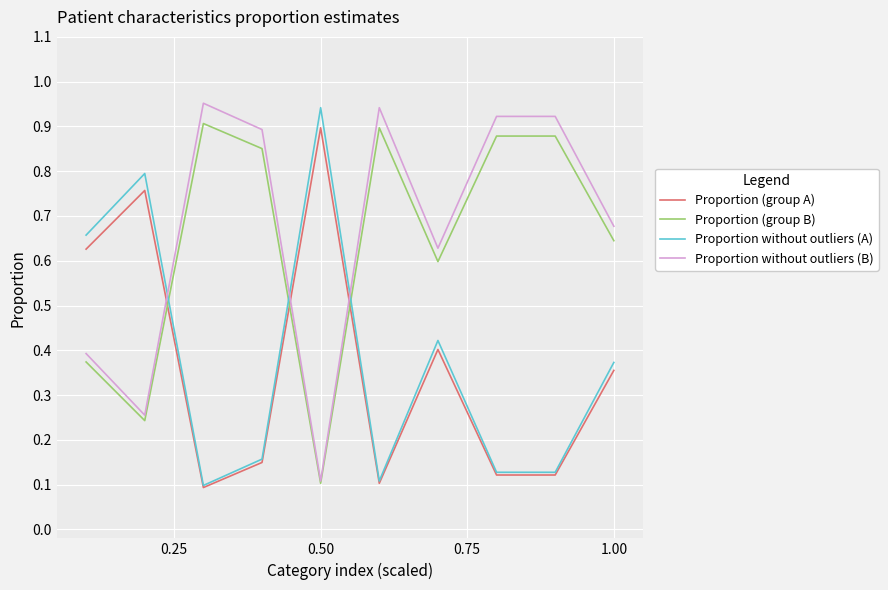

After their last crossing, which series has the higher values: Proportion (group B) or Proportion without outliers (A)?

Proportion (group B)